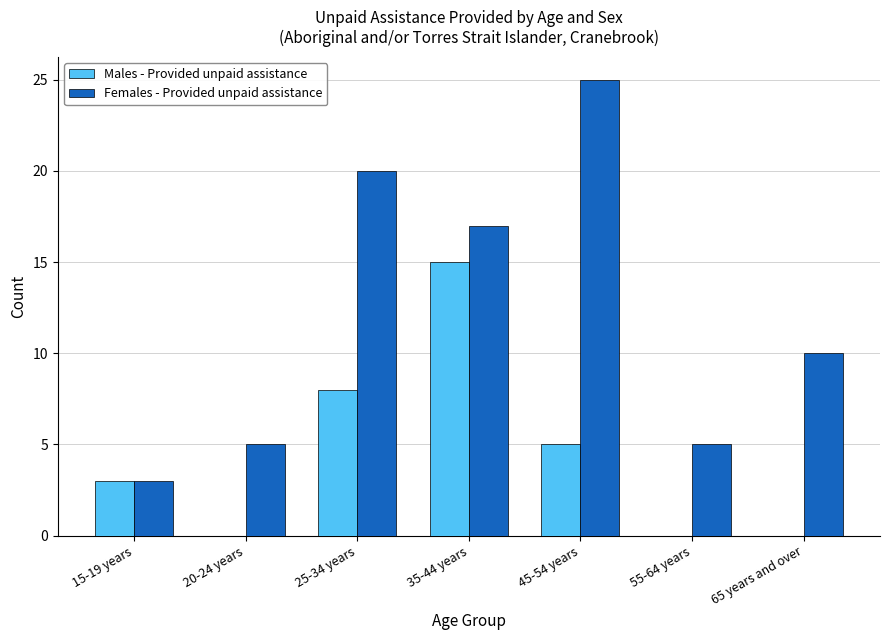

How many data points does each series have?

7